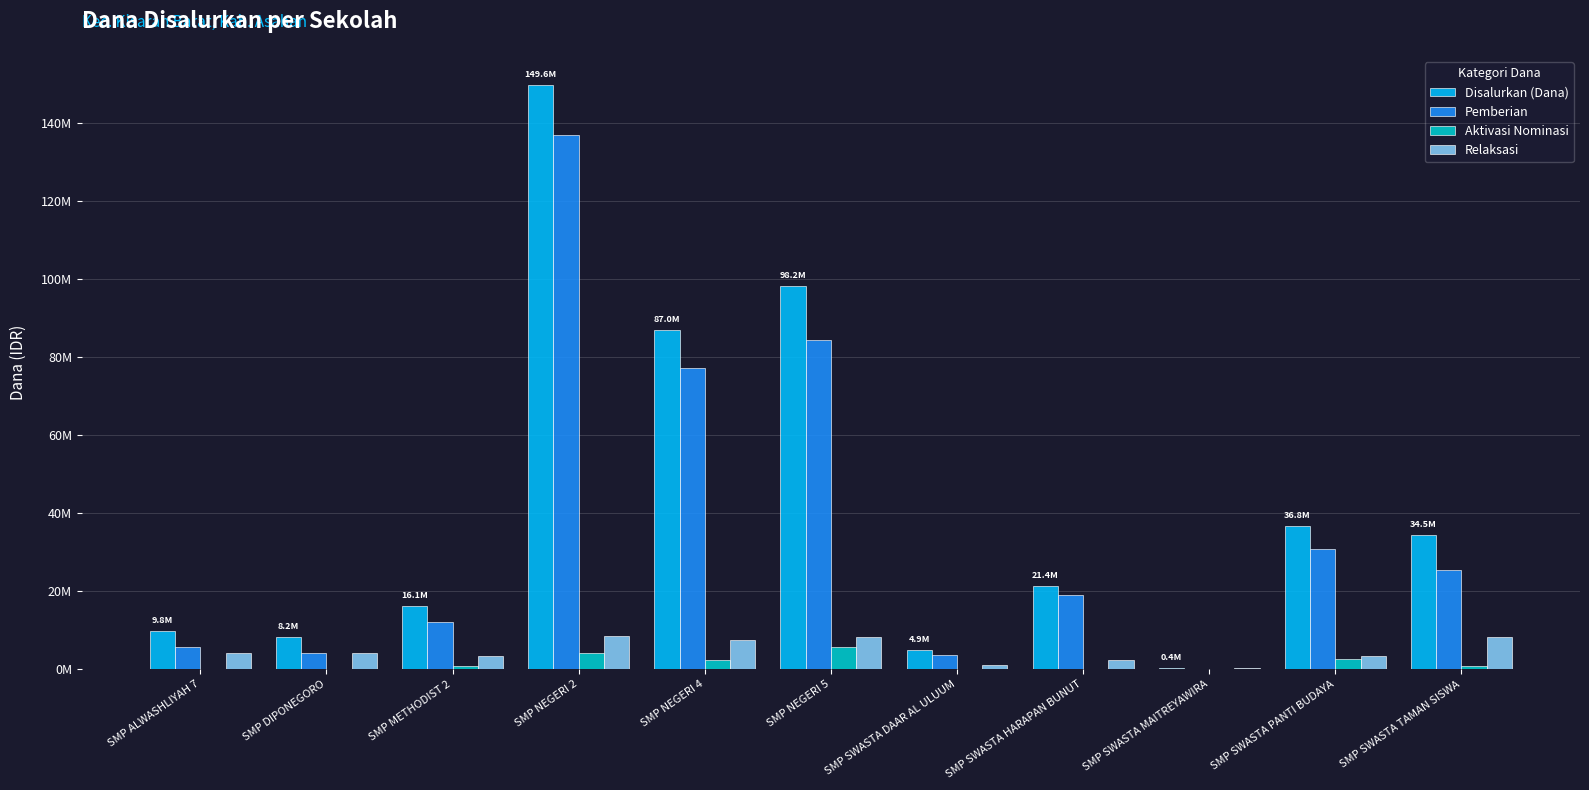

Is it true that Relaksasi equals 1125000 at SMP SWASTA DAAR AL ULUUM?

True